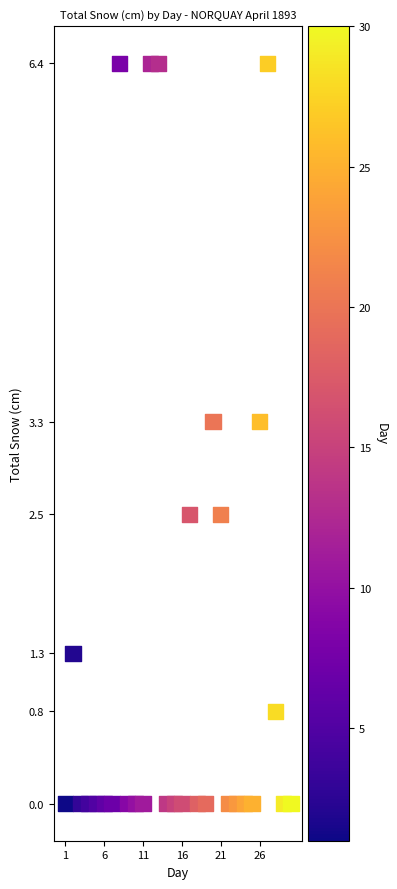

How many points are shown in the scatter plot?

30